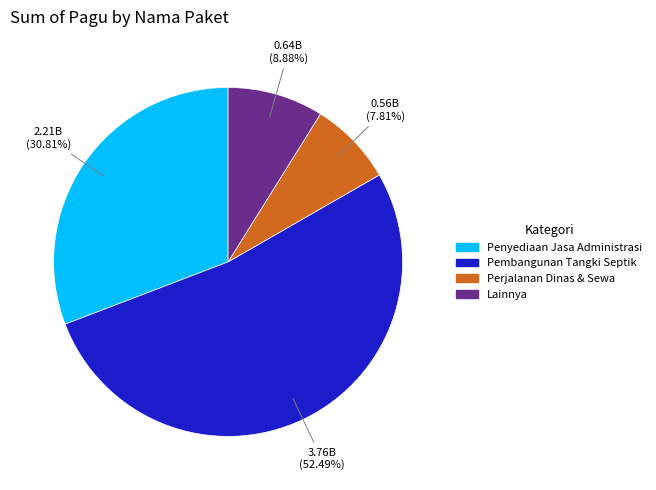

To the nearest percent, what is the difference between the largest and smallest slice percentages?

45%